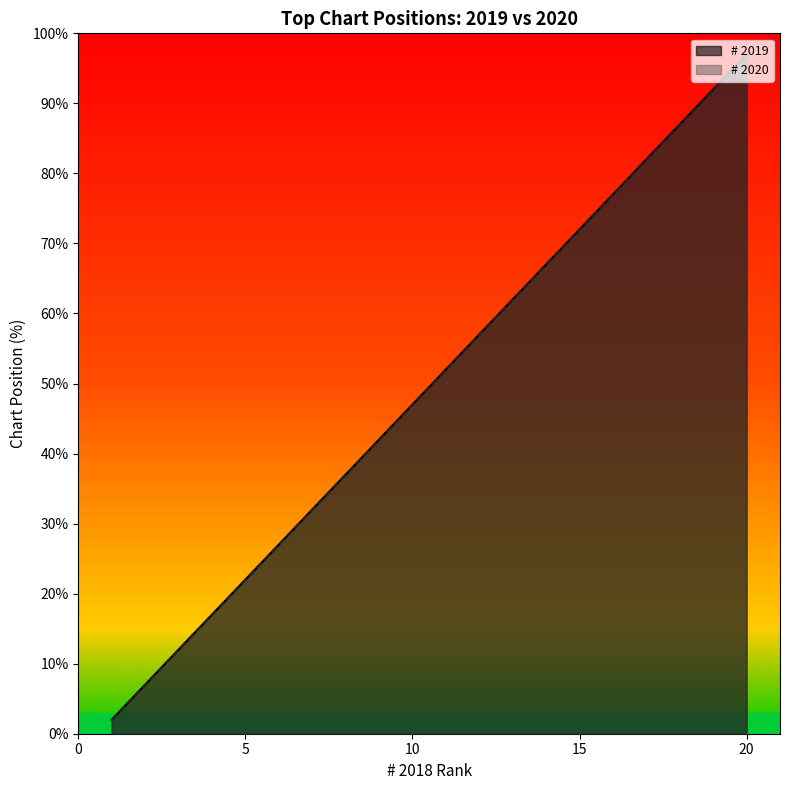

Which series has the widest spread of values?

# 2019